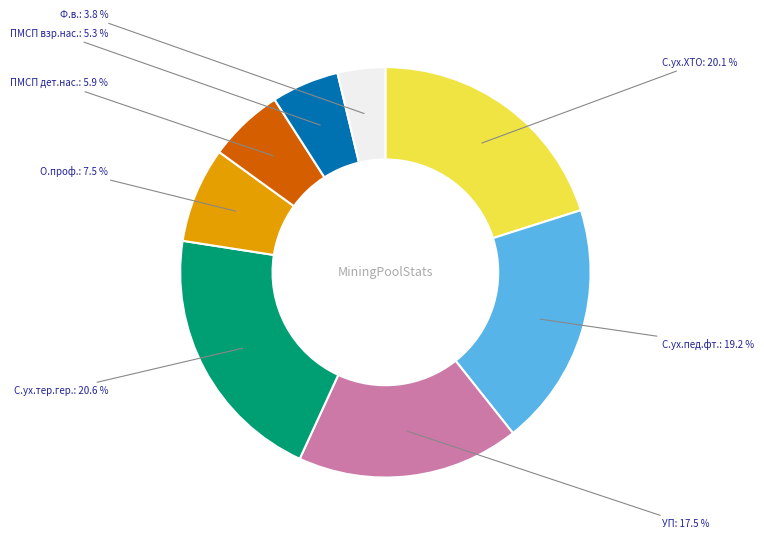

Does Ф.в. account for over 50% of the chart?

No